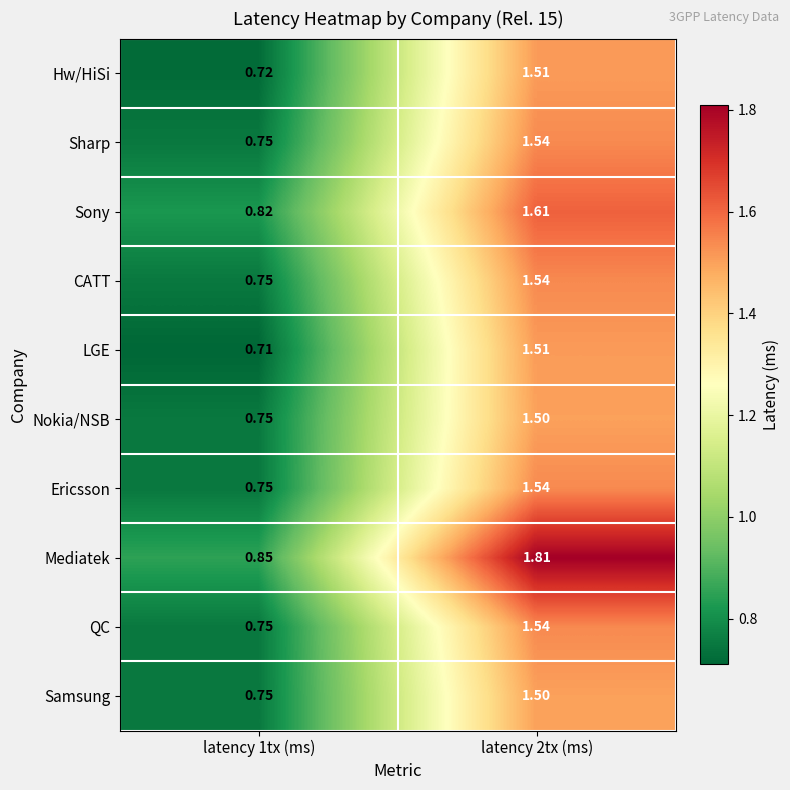

Which series has the largest total across all categories?

Mediatek